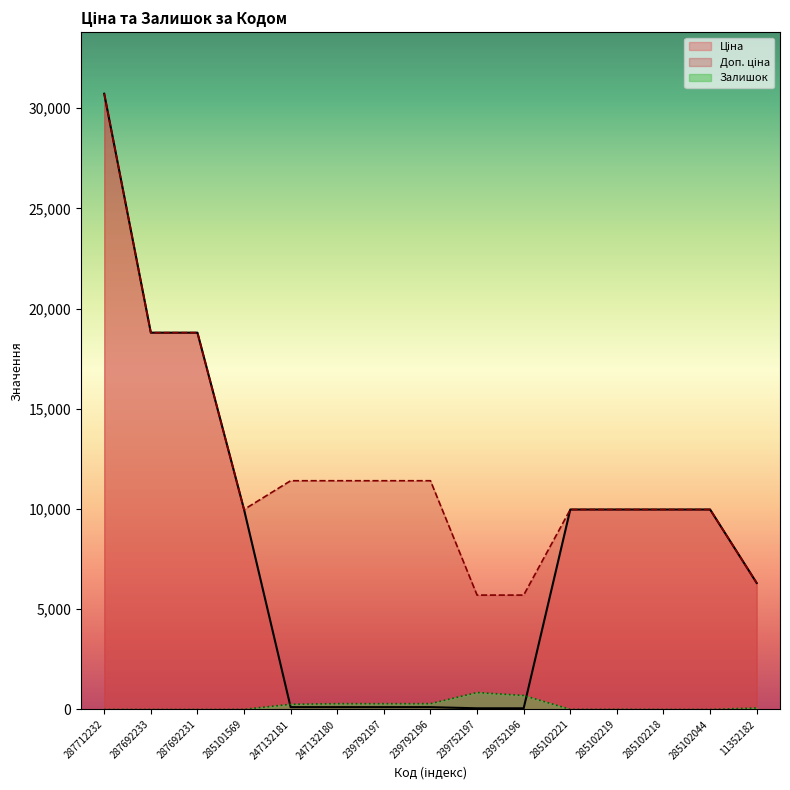

The value of Доп. ціна at 247132180 is 11410.0. True or false?

True